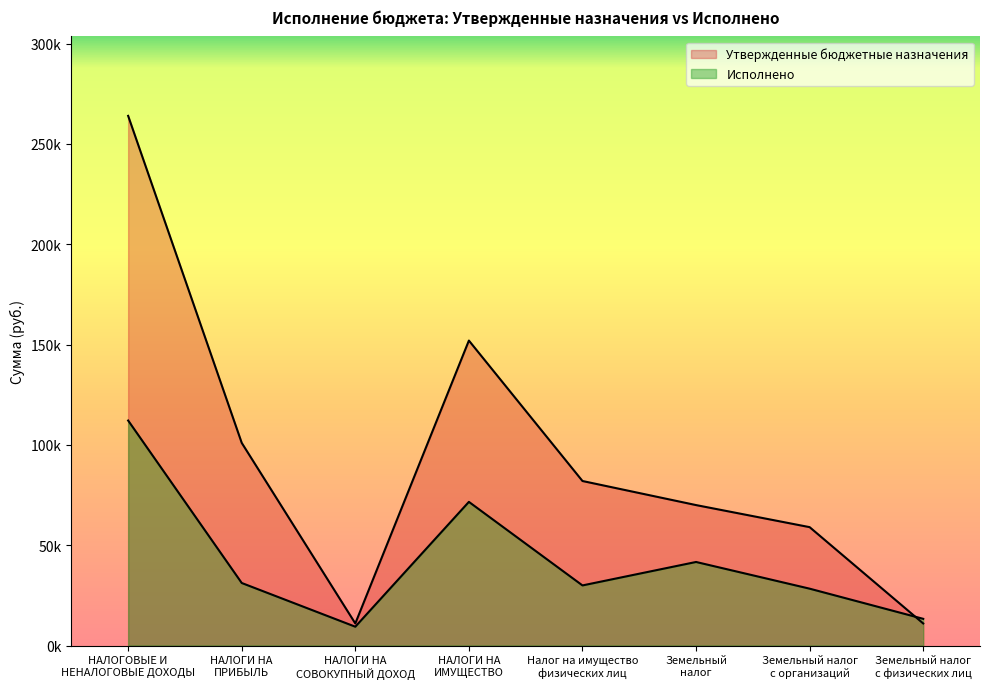

Reading left to right, transcribe all the data shown in this chart.

Исполнено: НАЛОГОВЫЕ И
НЕНАЛОГОВЫЕ ДОХОДЫ=112143.8	НАЛОГИ НА
ПРИБЫЛЬ=31168.2	НАЛОГИ НА
СОВОКУПНЫЙ ДОХОД=9376.5	НАЛОГИ НА
ИМУЩЕСТВО=71599.1	Налог на имущество
физических лиц=29955.6	Земельный
налог=41643.5	Земельный налог
с организаций=28337.2	Земельный налог
с физических лиц=13306.3
Утвержденные бюджетные назначения: НАЛОГОВЫЕ И
НЕНАЛОГОВЫЕ ДОХОДЫ=264000.0	НАЛОГИ НА
ПРИБЫЛЬ=101000.0	НАЛОГИ НА
СОВОКУПНЫЙ ДОХОД=11000.0	НАЛОГИ НА
ИМУЩЕСТВО=152000.0	Налог на имущество
физических лиц=82000.0	Земельный
налог=70000.0	Земельный налог
с организаций=59000.0	Земельный налог
с физических лиц=11000.0